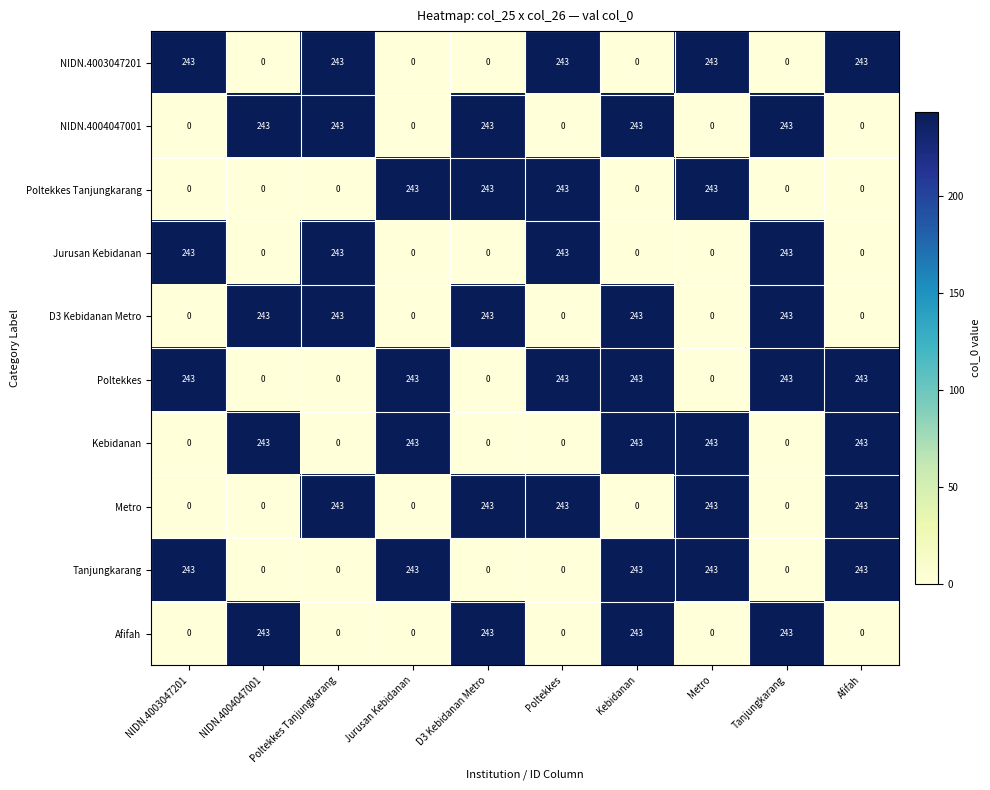

Read the NIDN.4003047201 value at NIDN.4003047201.

243